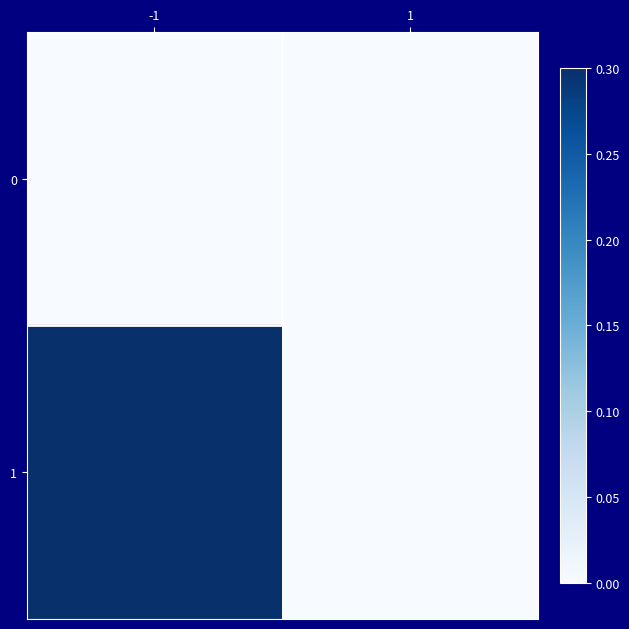

List the series in order of their peak value, highest first.

1, 0